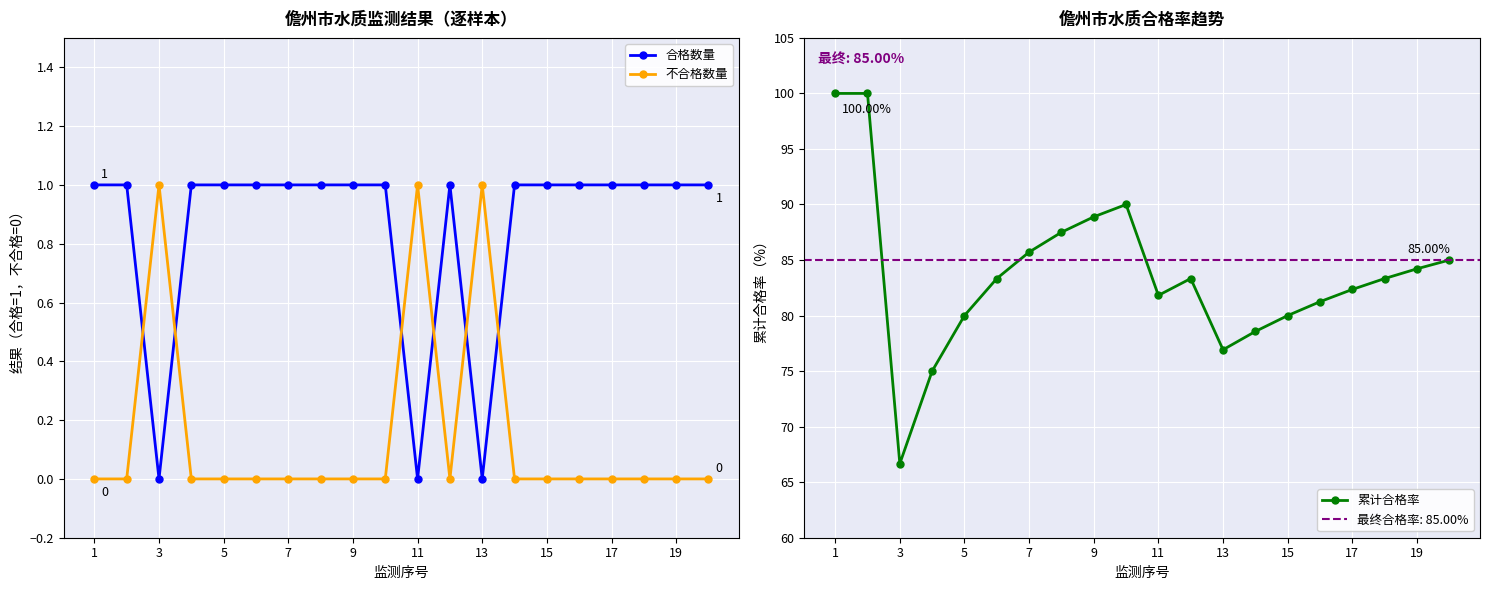

True or false: 合格数量 and 不合格数量 cross at least once.

True